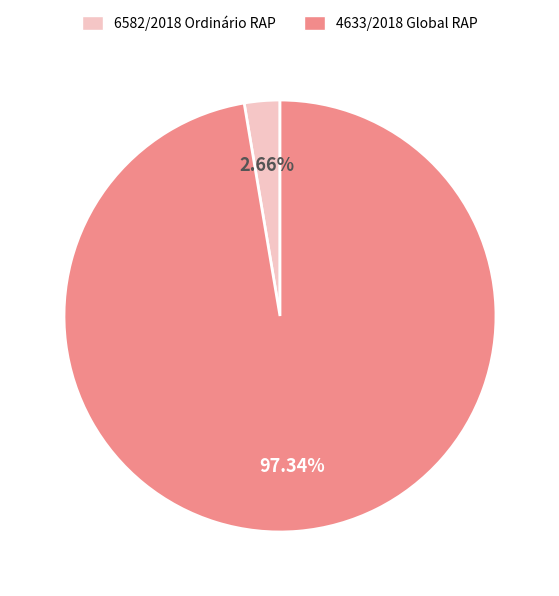

Is there a majority slice in this chart?

Yes